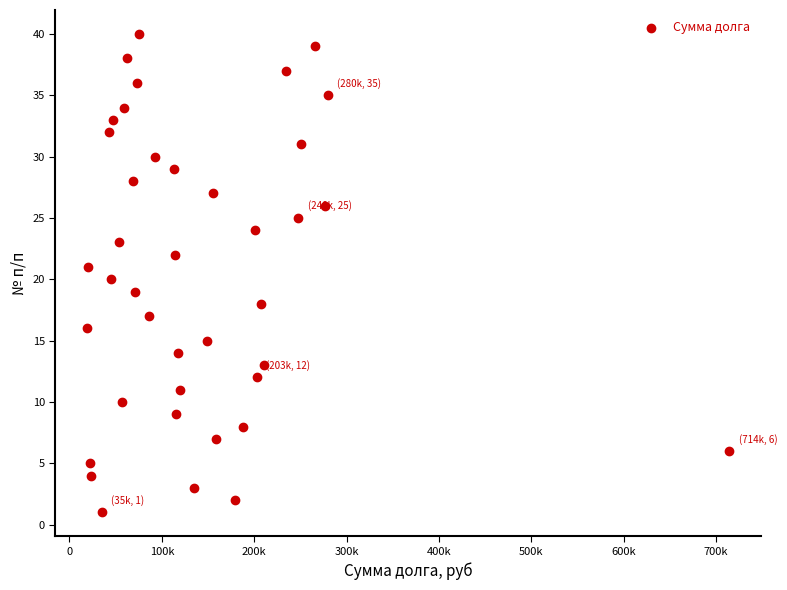

What is the range of Y values (max minus min)?

39